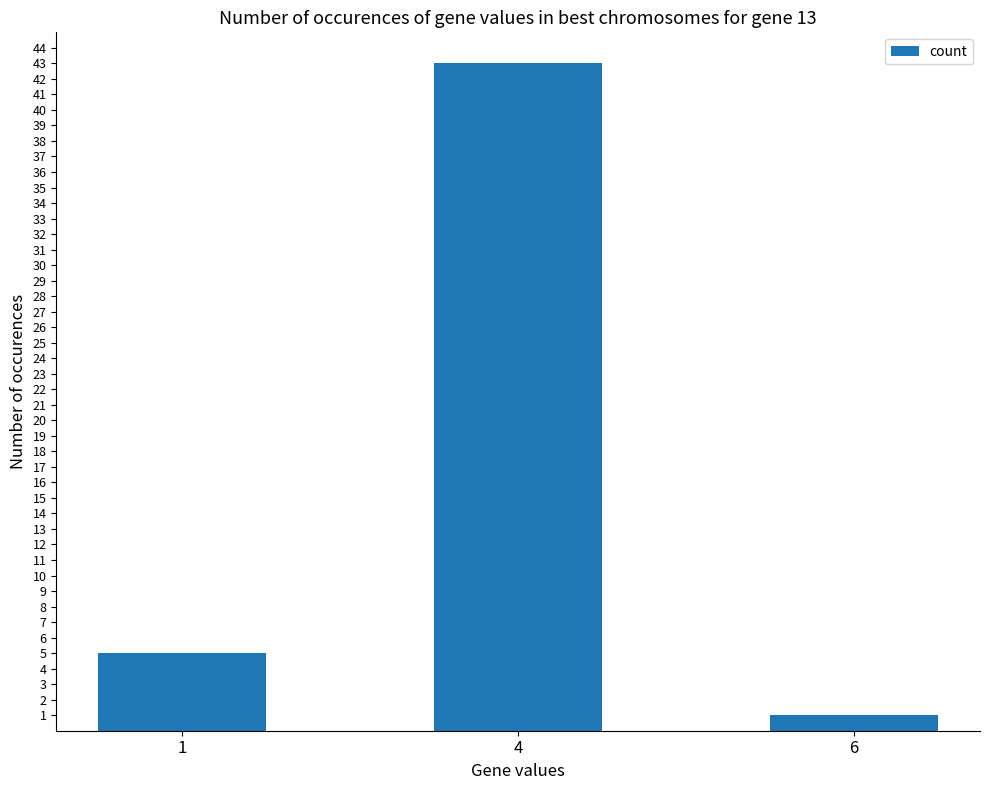

Count the number of categories in the chart.

3